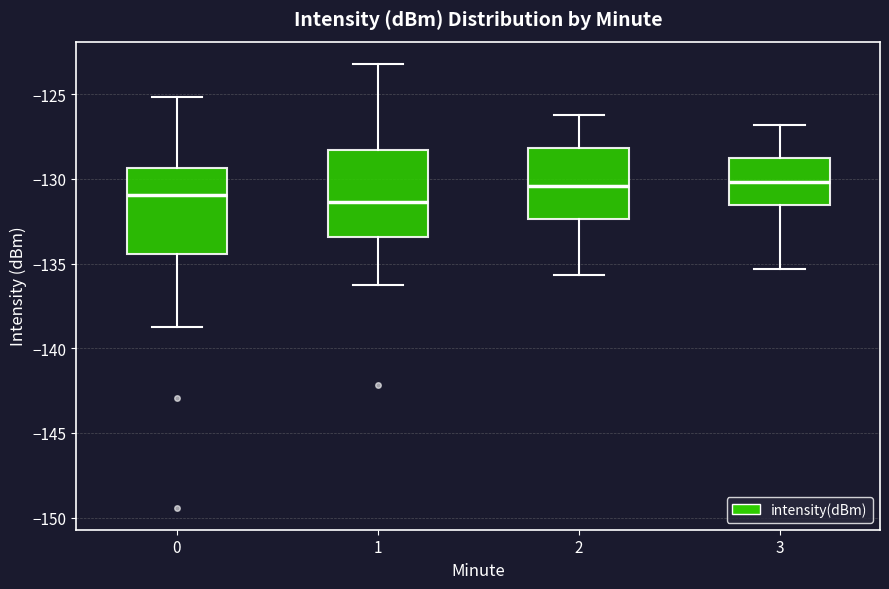

Where does the upper whisker of the box at x = 2 end on the y-axis? The values are not printed on the chart, so give them approximately, as read against the axis.

-126.0